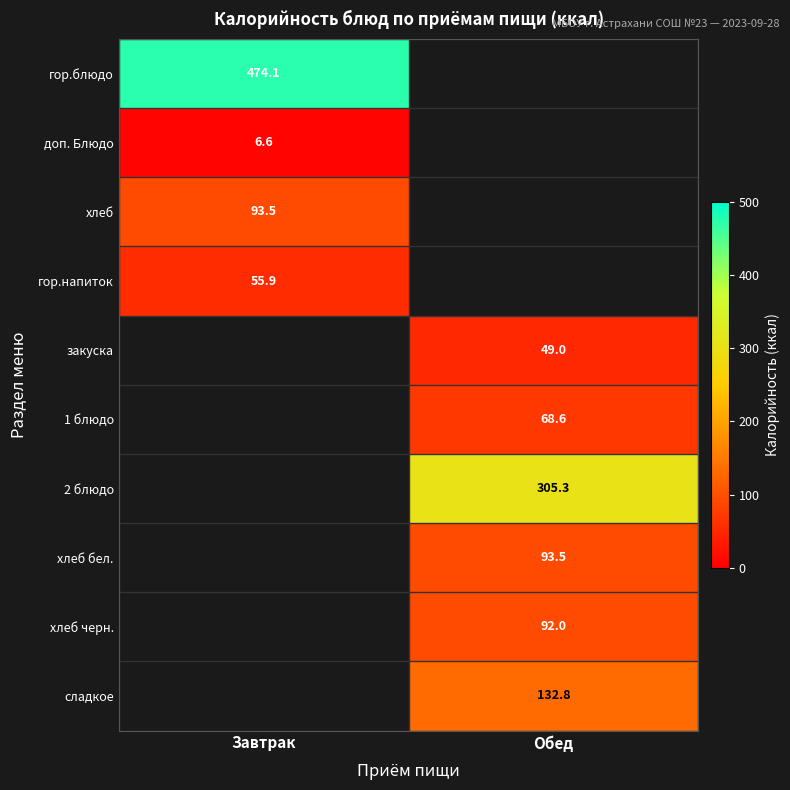

Is the value of закуска at Обед greater than the value of доп. Блюдо at Завтрак?

Yes